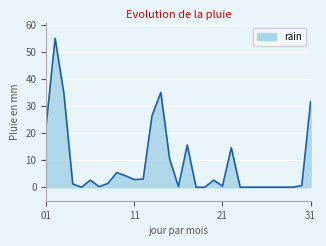

What is the greatest value displayed?

55.0